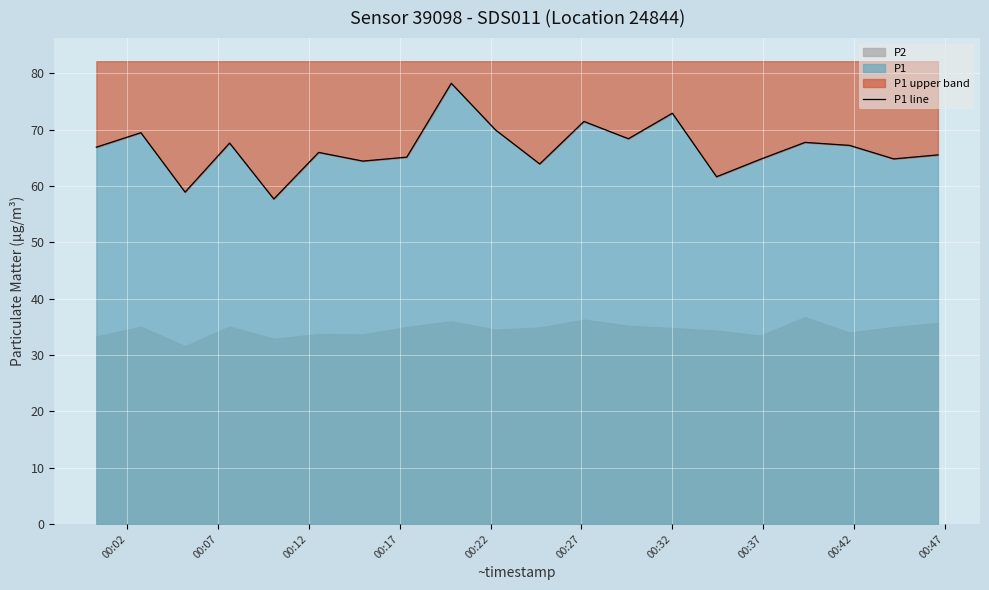

The chart shows a value of 23.3 at 00:12. True or false?

False